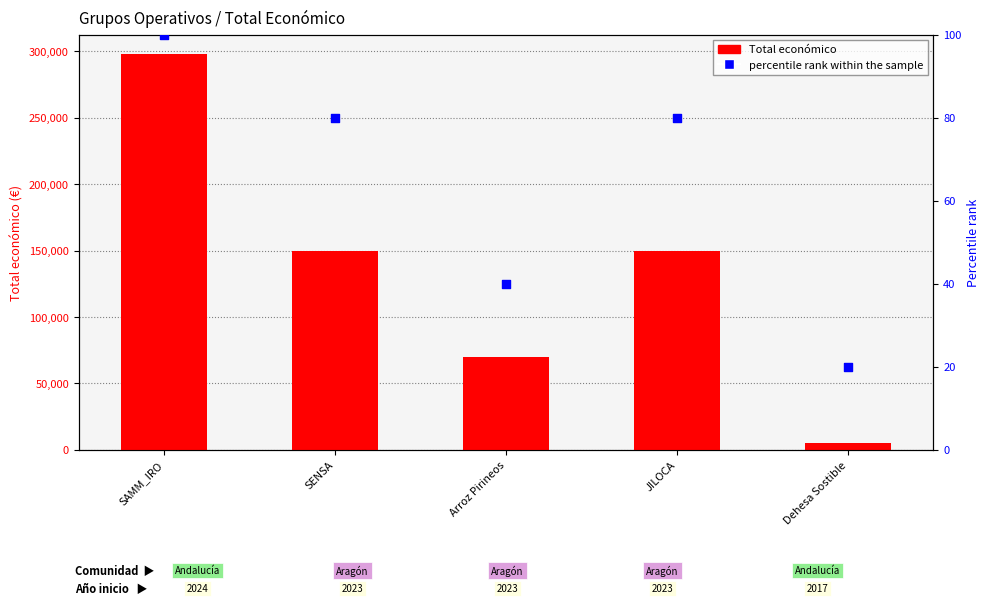

Which series has the largest Y range (max minus min)?

Total económico